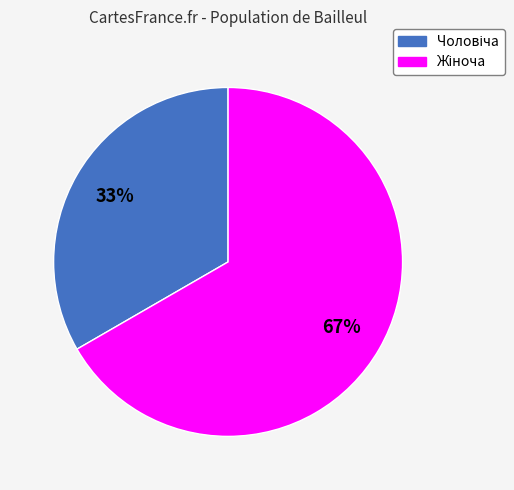

To the nearest percent, what is the average slice percentage?

50%